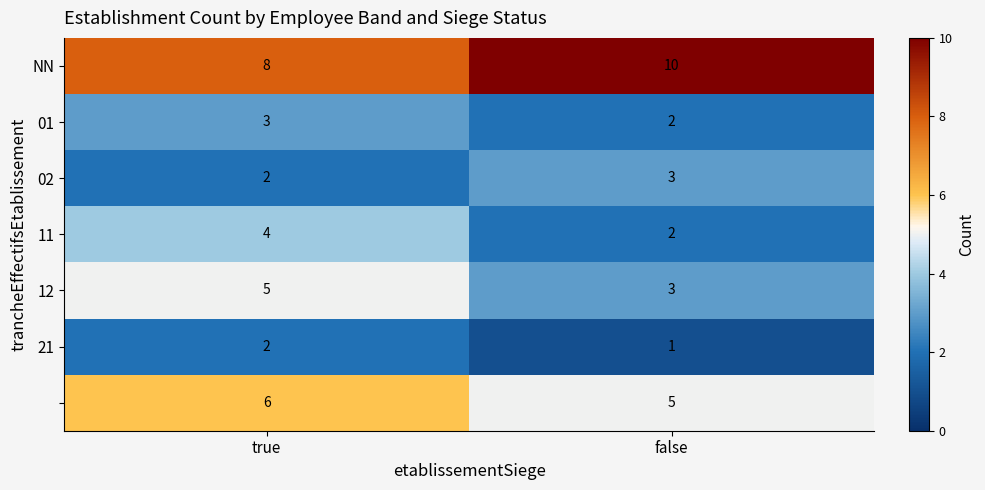

How many data points does each series have?

2